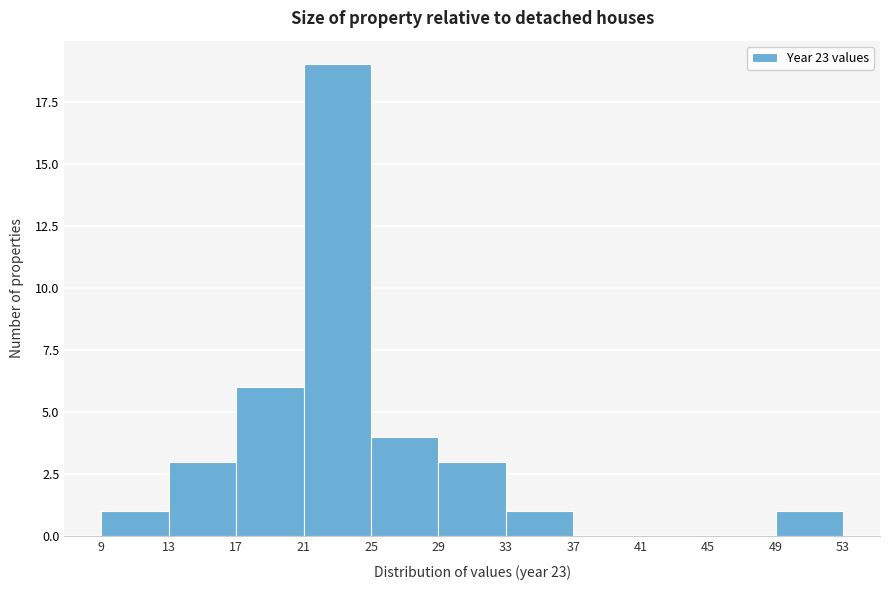

Reading left to right, transcribe this chart: for each bar, give the range it covers on the x-axis and its height. The values are not printed on the chart, so give them approximately, as read against the axis.

9 to 13: 1
13 to 17: 3
17 to 21: 6
21 to 25: 19
25 to 29: 4
29 to 33: 3
33 to 37: 1
37 to 41: 0
41 to 45: 0
45 to 49: 0
49 to 53: 1